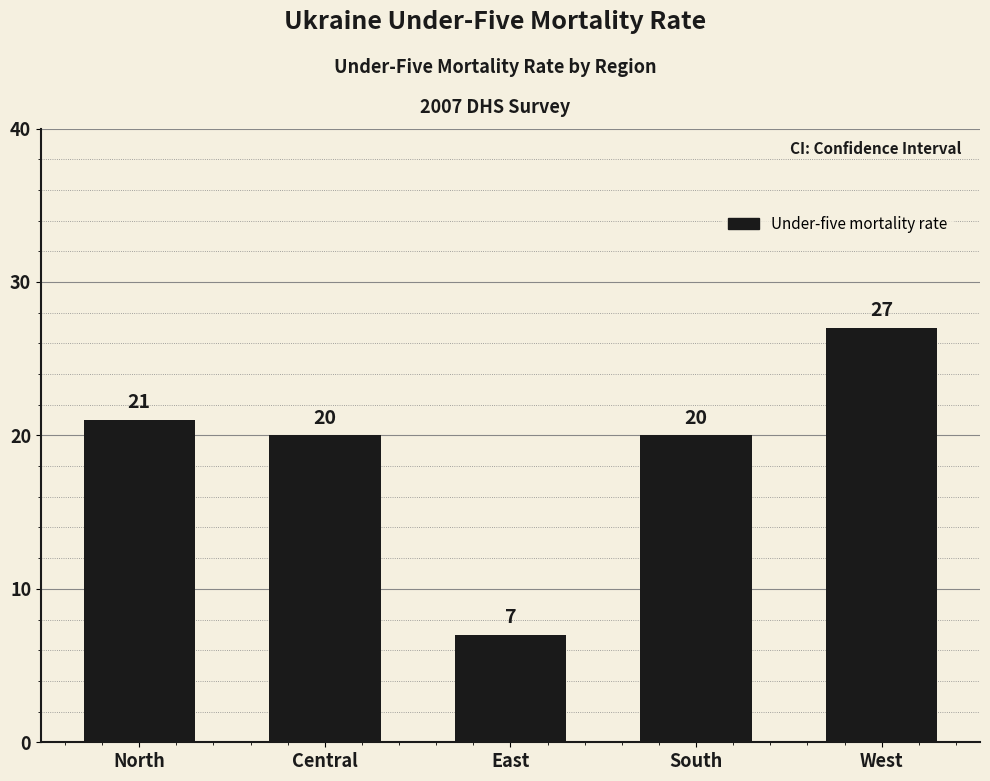

How many data points does each series have?

5